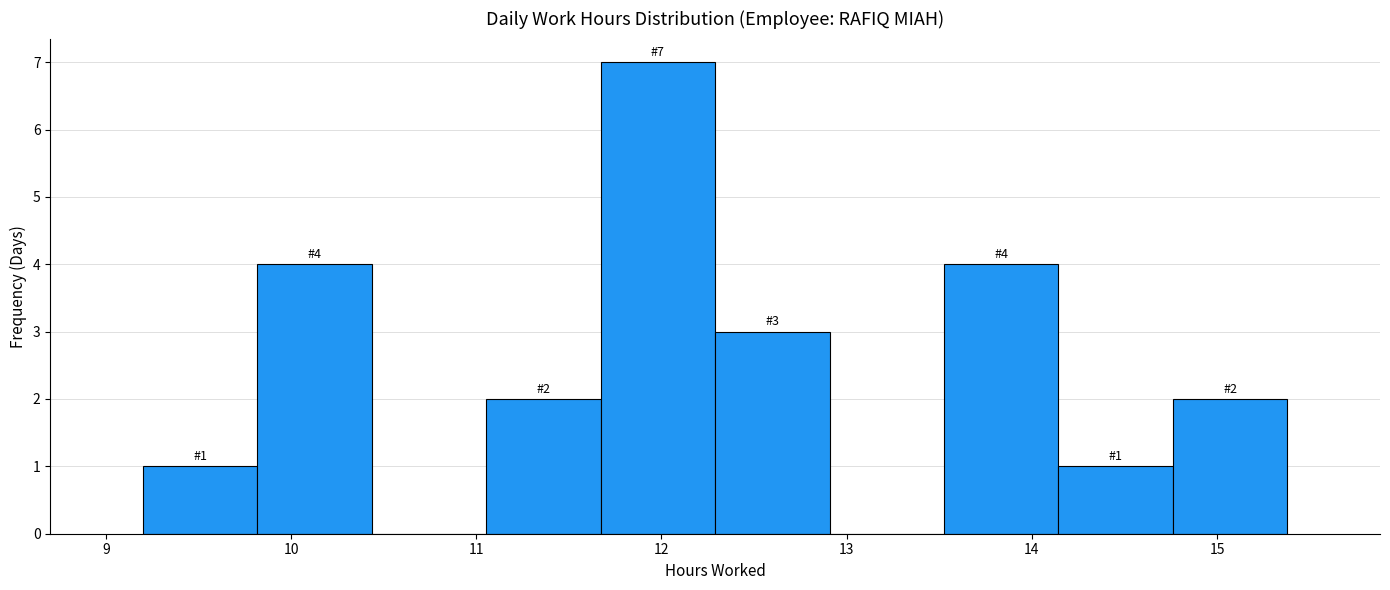

Over which range of the x-axis is the bar tallest?

11.7 to 12.3